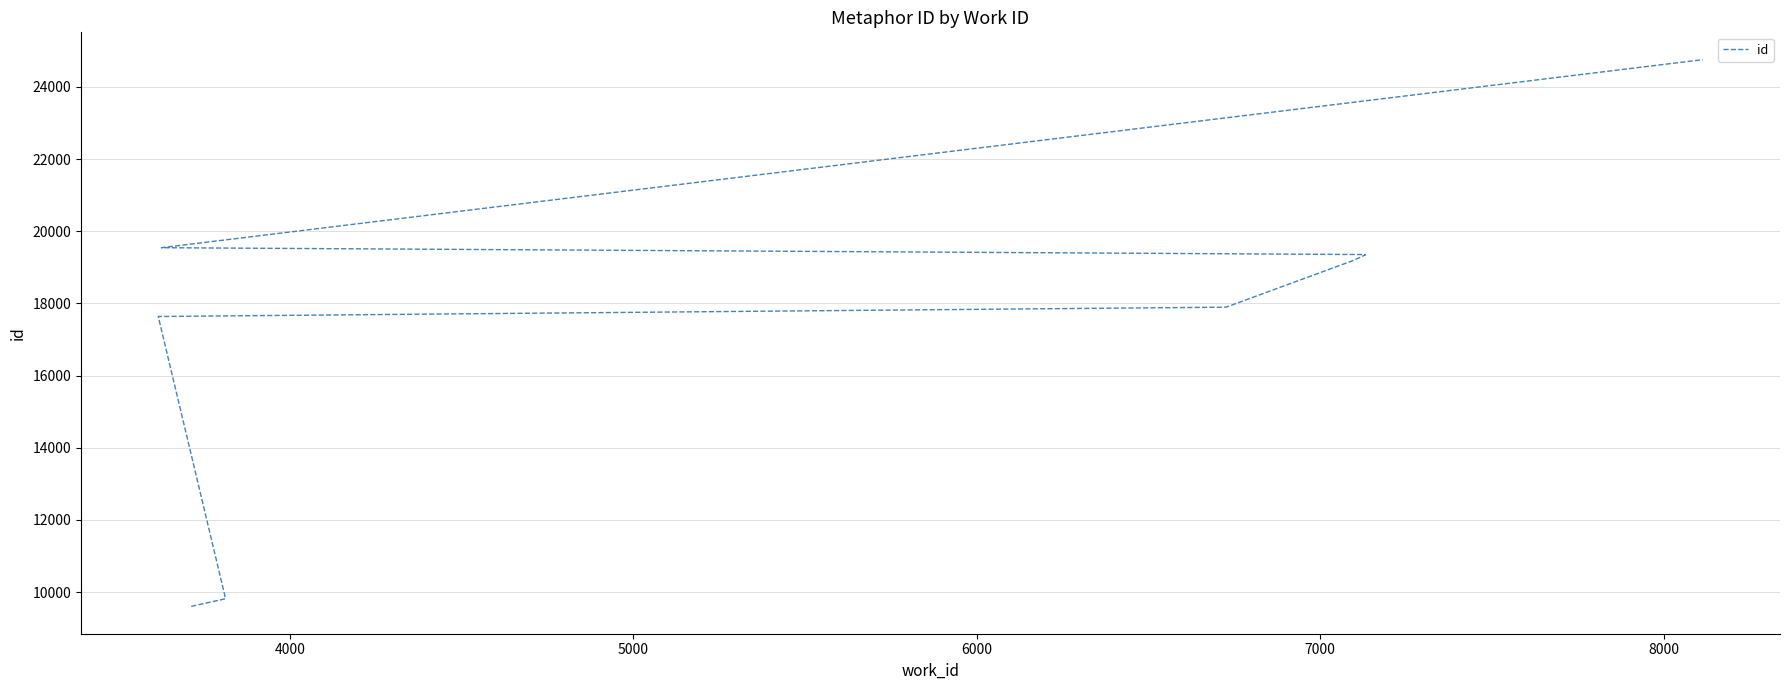

How many lines are shown in the chart?

1